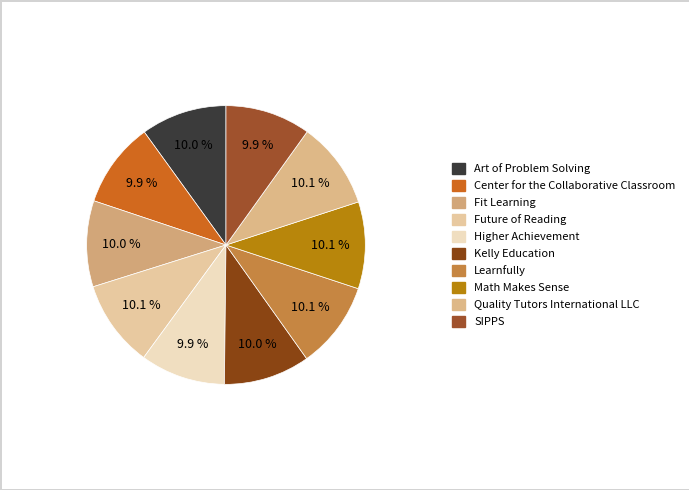

Count the number of slices in the pie.

10